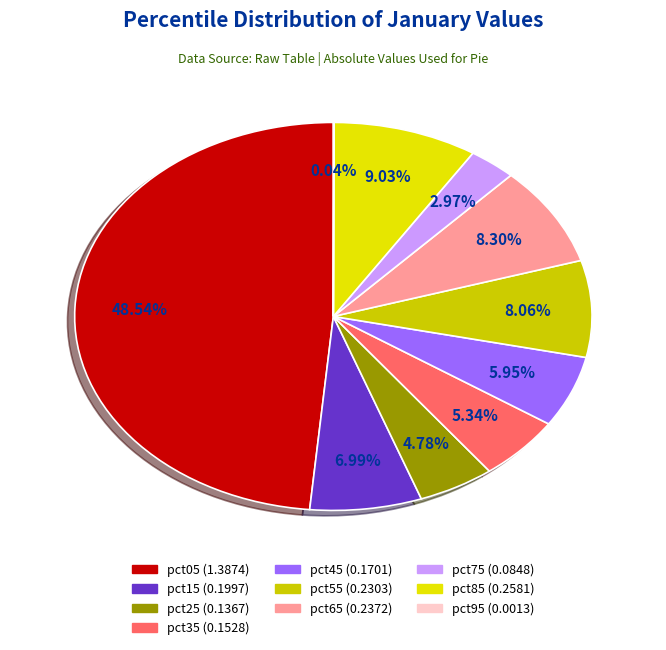

What percentage is NOT represented by pct85?

91.0%